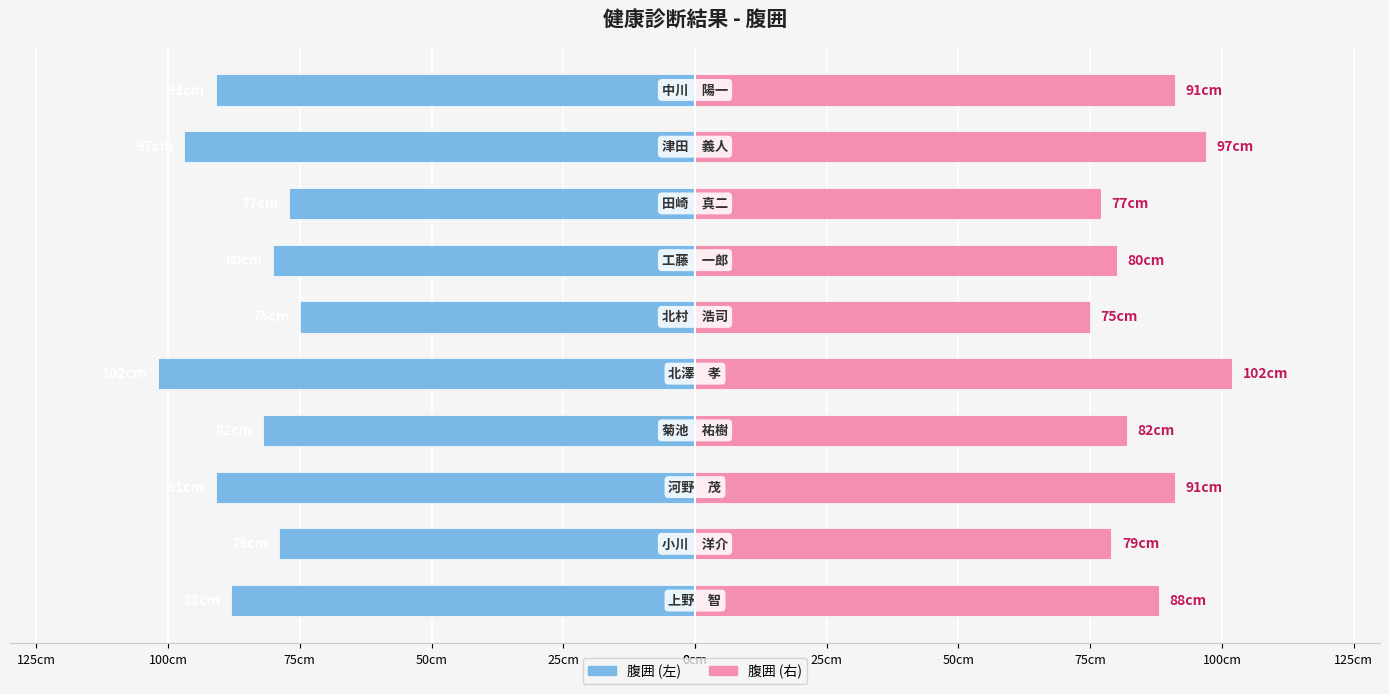

List the series in order of their overall mean, lowest first.

腹囲, 腹囲 (右)